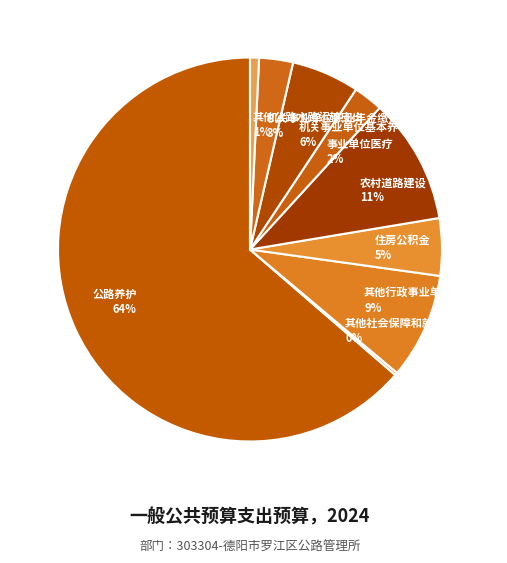

To the nearest percent, what percentage of the pie is 其他行政事业单位养老支出?

9%